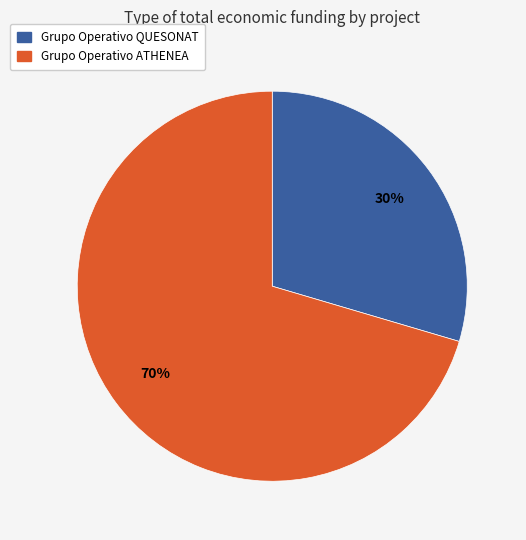

Count the number of slices in the pie.

2